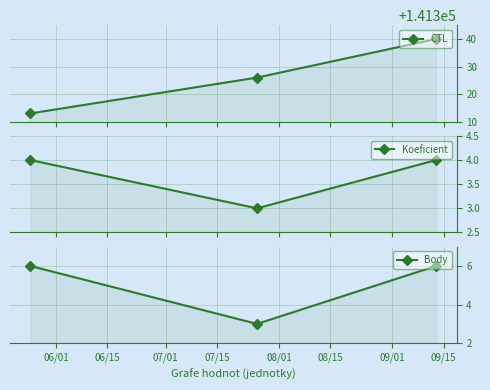

What is the sum of all Koeficient values?

11